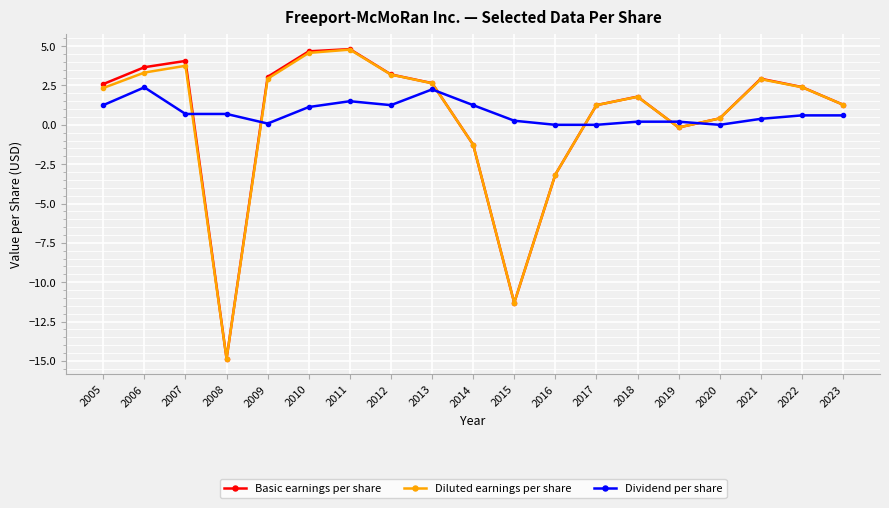

Which series has the largest total across all categories?

Dividend per share